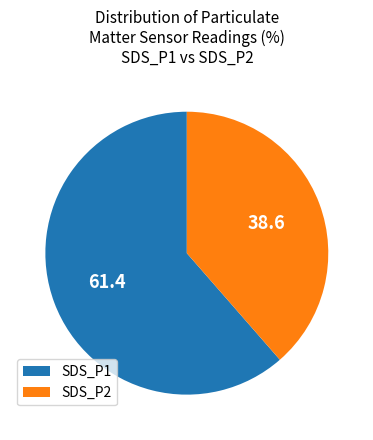

Combined, do SDS_P1 and SDS_P2 account for over 50%?

Yes